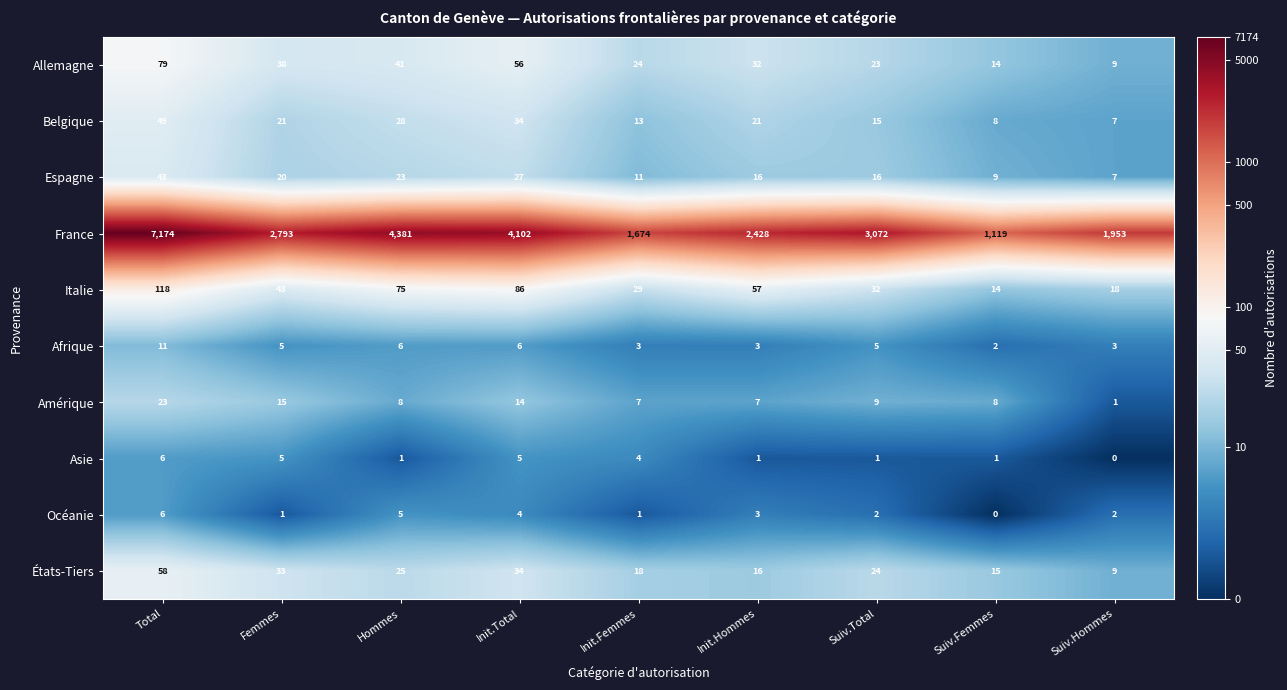

True or false: France has a value of 4102 at Init.Total.

True